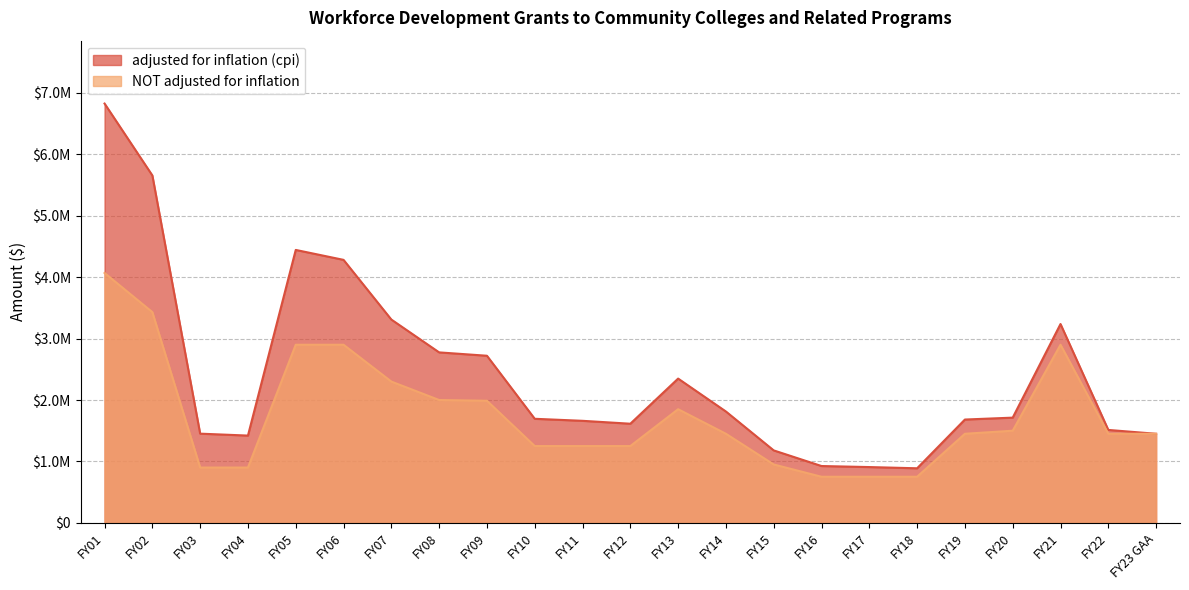

What is the total value across all series at FY01?

10896902